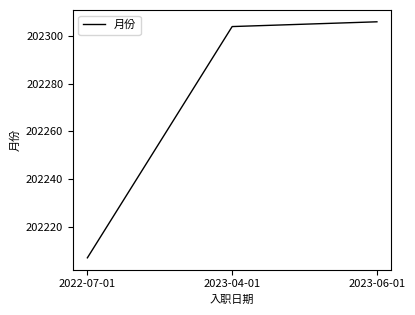

What position from the right is 2022-07-01?

3